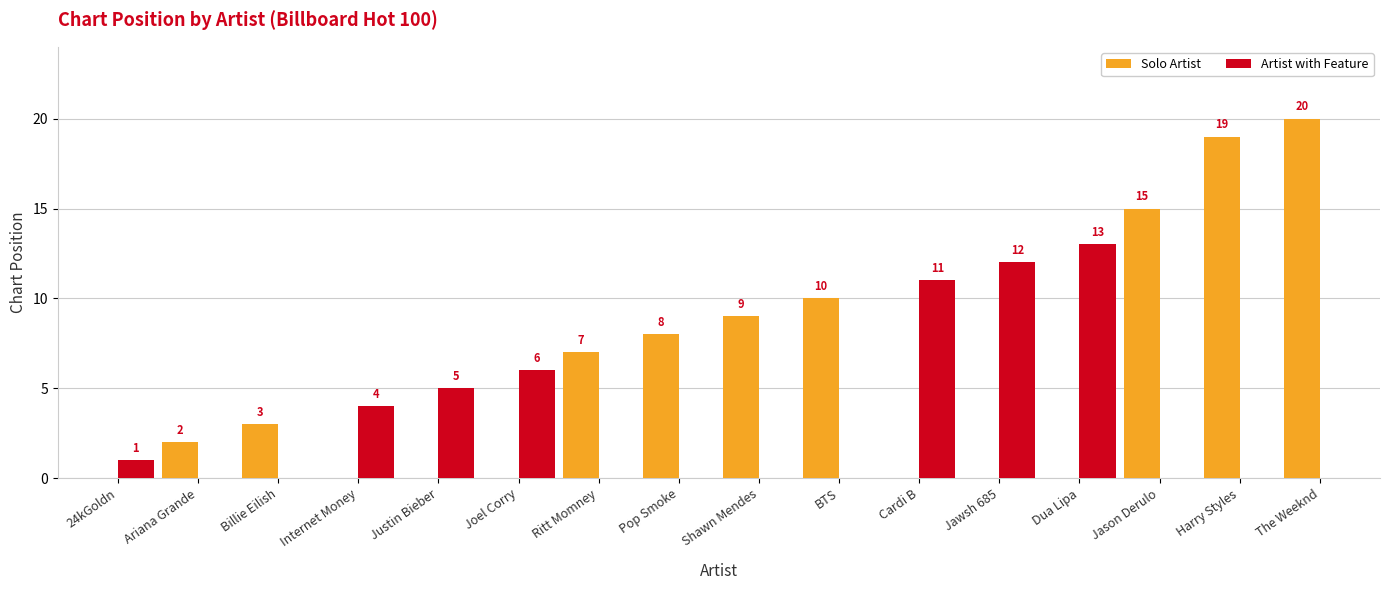

What is the difference between the second highest and minimum values in the Solo Artist series?

17